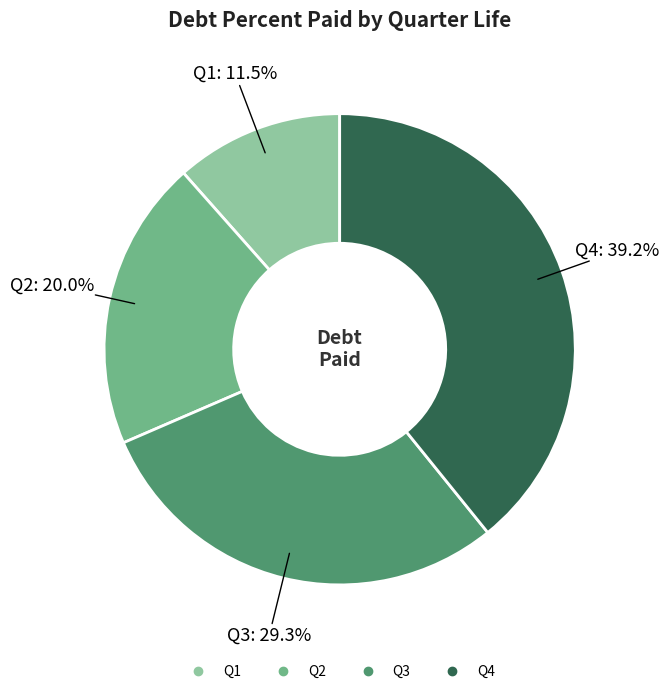

Is there a majority slice in this chart?

No